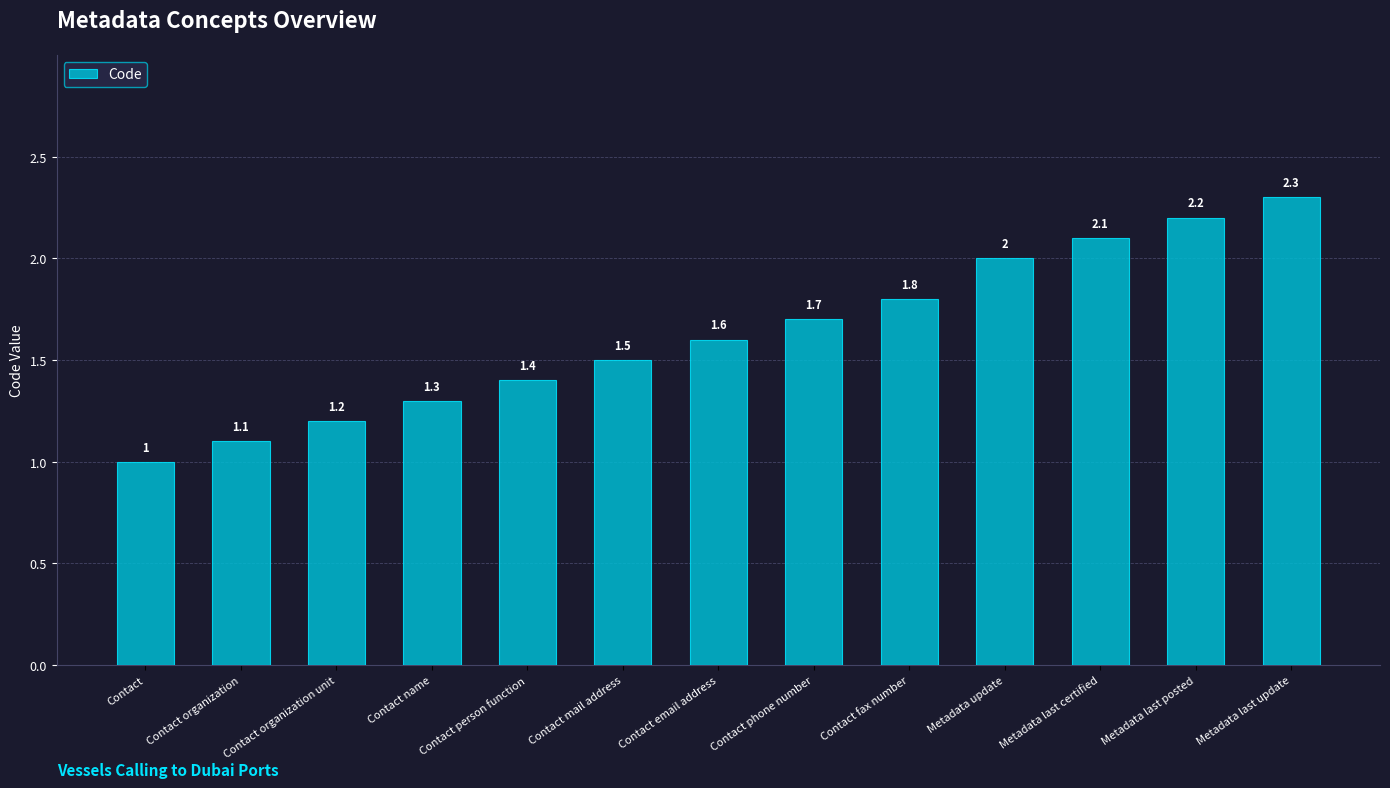

What is the maximum value shown in the chart?

2.3